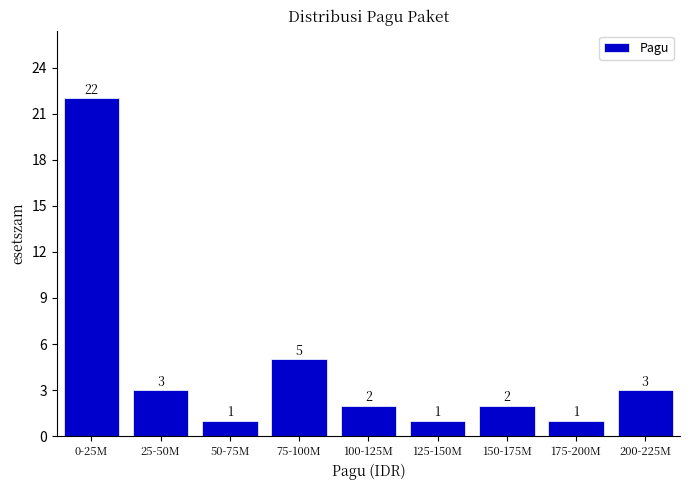

Reading right to left, transcribe all the data shown in this chart.

3	1	2	1	2	5	1	3	22